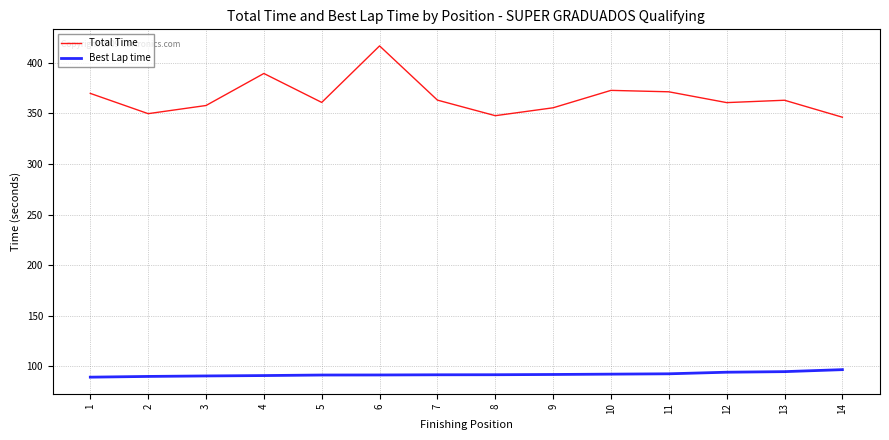

True or false: Total Time and Best Lap time intersect in this chart.

False